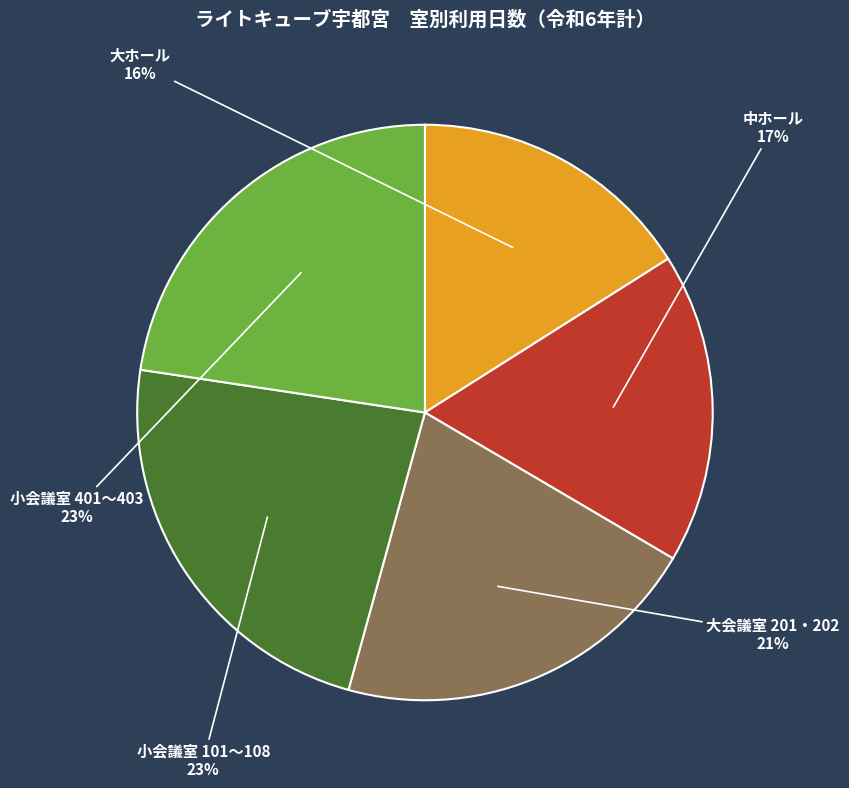

To the nearest percent, what is the difference between the largest and smallest slice percentages?

7%